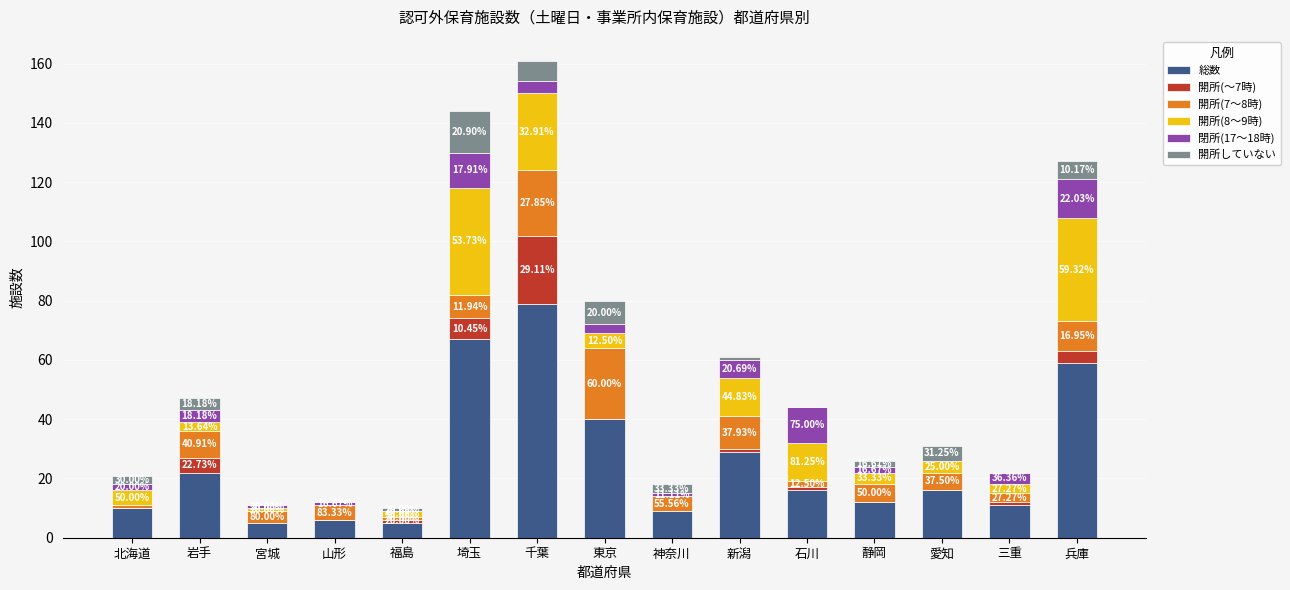

What are all the series names shown in the legend?

総数, 開所(～7時), 開所(7～8時), 開所(8～9時), 閉所(17～18時), 開所していない